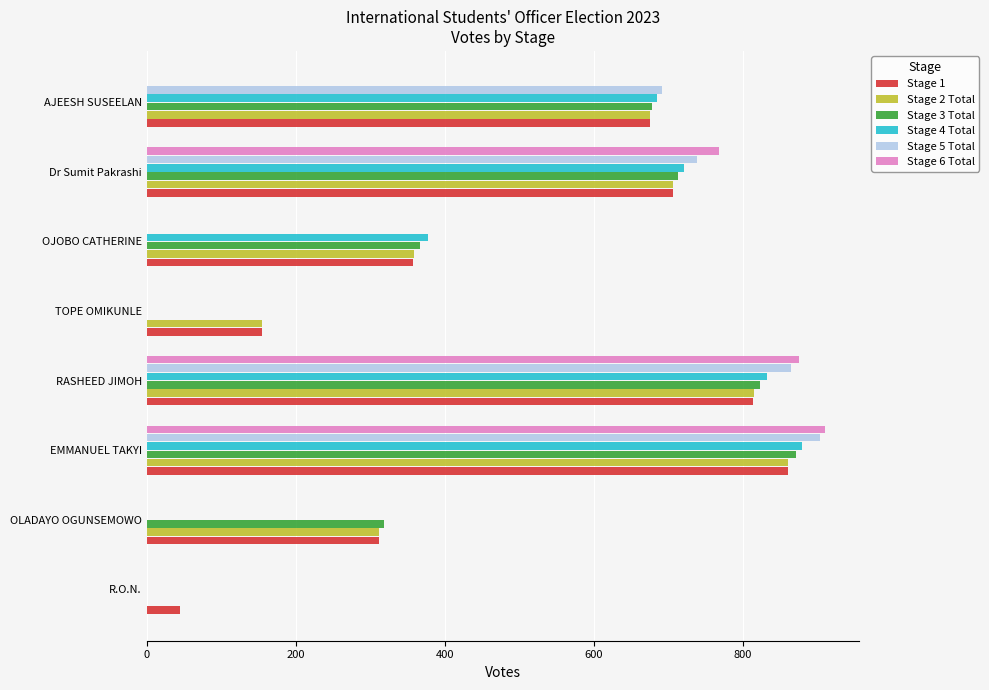

Which series has the largest range (max minus min)?

Stage 6 Total